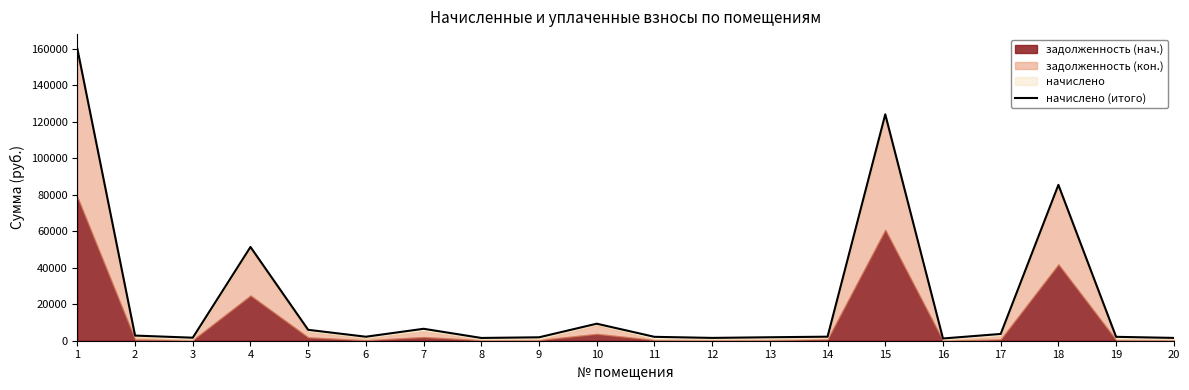

Reading left to right, extract all data points from this chart.

1=159936.1	2=2813.1	3=1658.5	4=51351.2	5=5961.2	6=2190.7	7=6536.6	8=1517.4	9=1871.6	10=9319.2	11=2130.7	12=1543.8	13=1898.1	14=2212.5	15=123991.9	16=1231.8	17=3706.4	18=85362.8	19=2130.7	20=1543.8